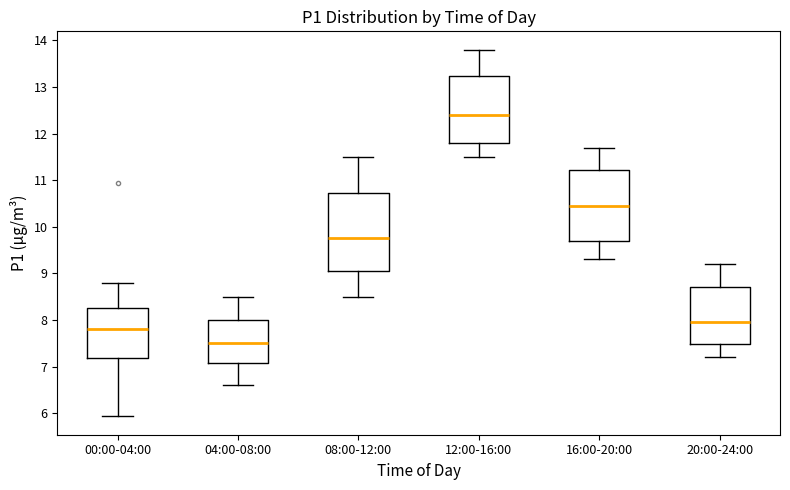

Comparing the boxes themselves (not the whiskers), which one is the tallest?

08:00-12:00